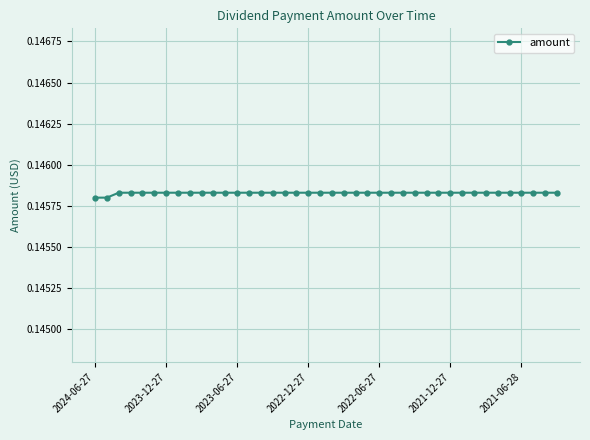

Count the values in the range 0 to 1.

40